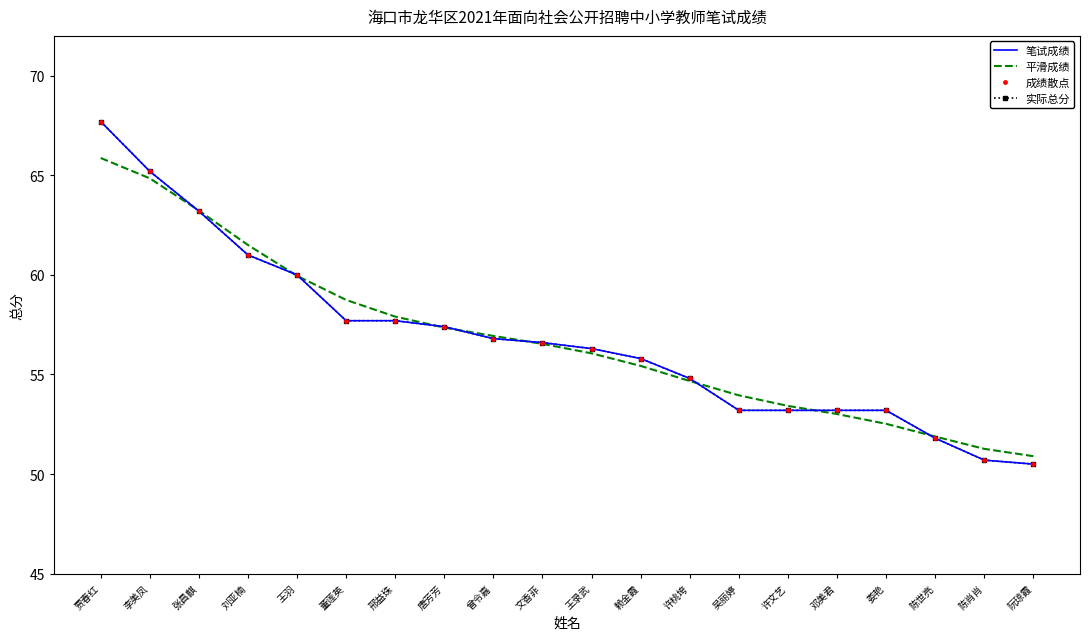

True or false: 实际总分 has more than 0 points higher than both neighbors.

False